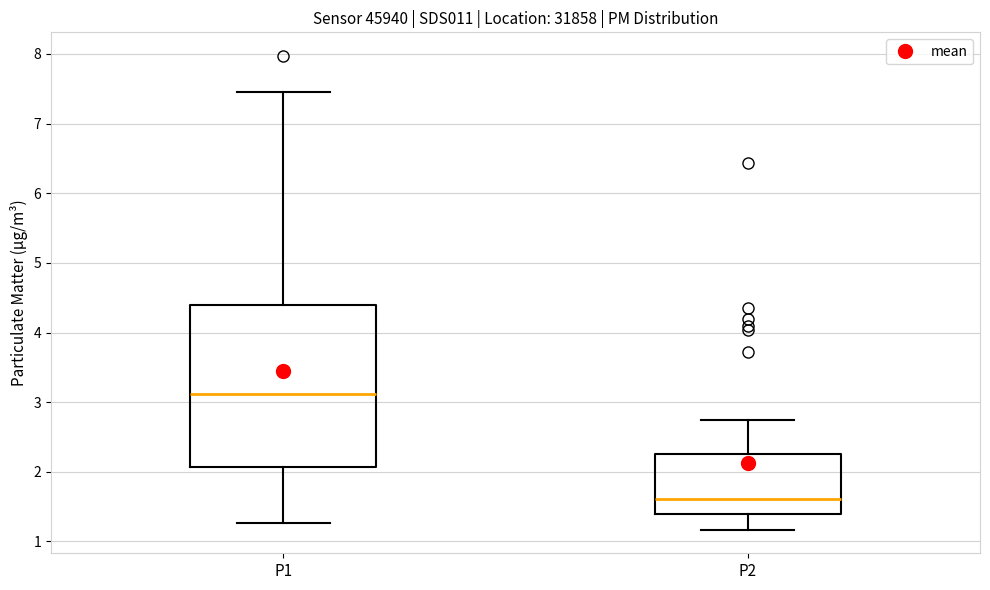

Comparing the boxes themselves (not the whiskers), which one is the tallest?

P1